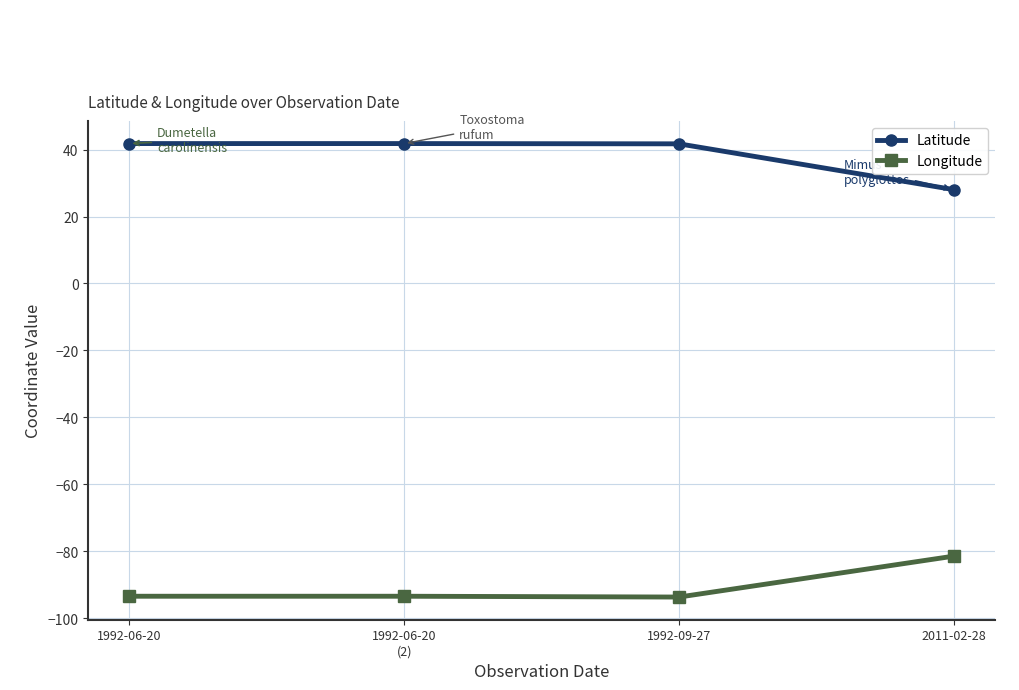

What value does the Latitude series have at 2011-02-28?

28.0